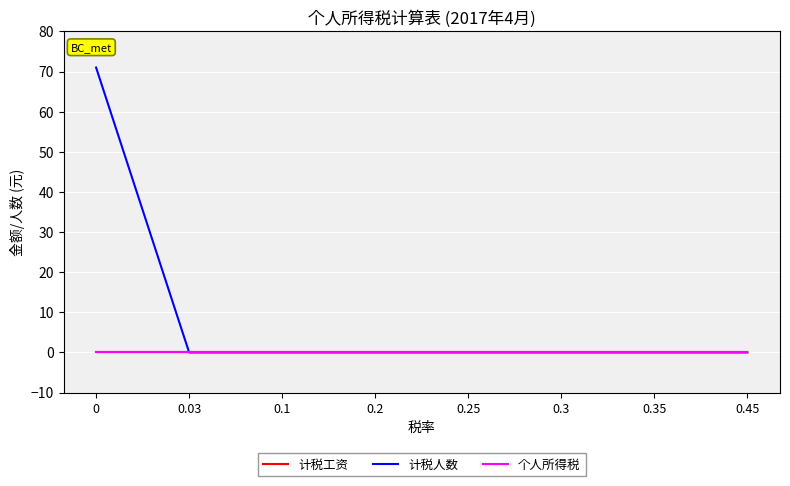

Reading right to left, list all the values displayed in this chart.

计税工资: 0	0	0	0	0	0	0	0
计税人数: 0	0	0	0	0	0	0	71
个人所得税: 0	0	0	0	0	0	0	0